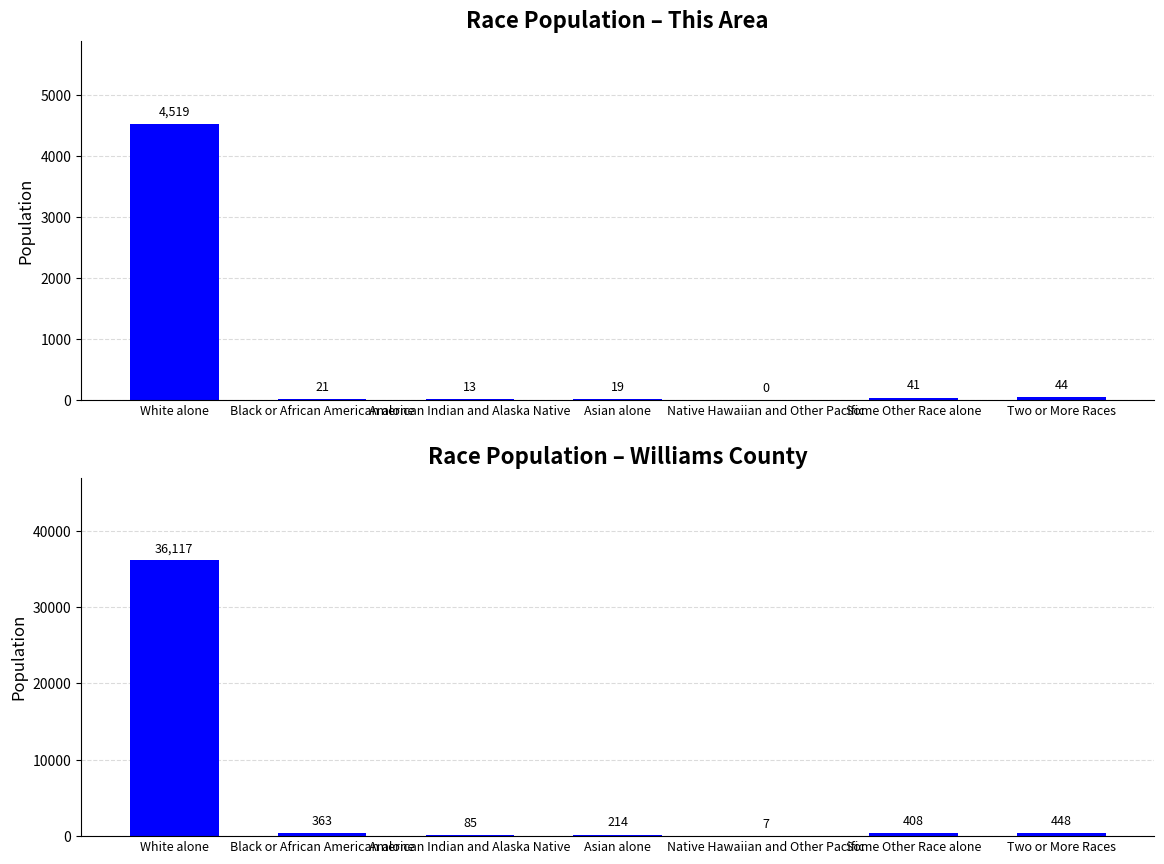

Which has a higher value, American Indian and Alaska Native or White alone?

White alone